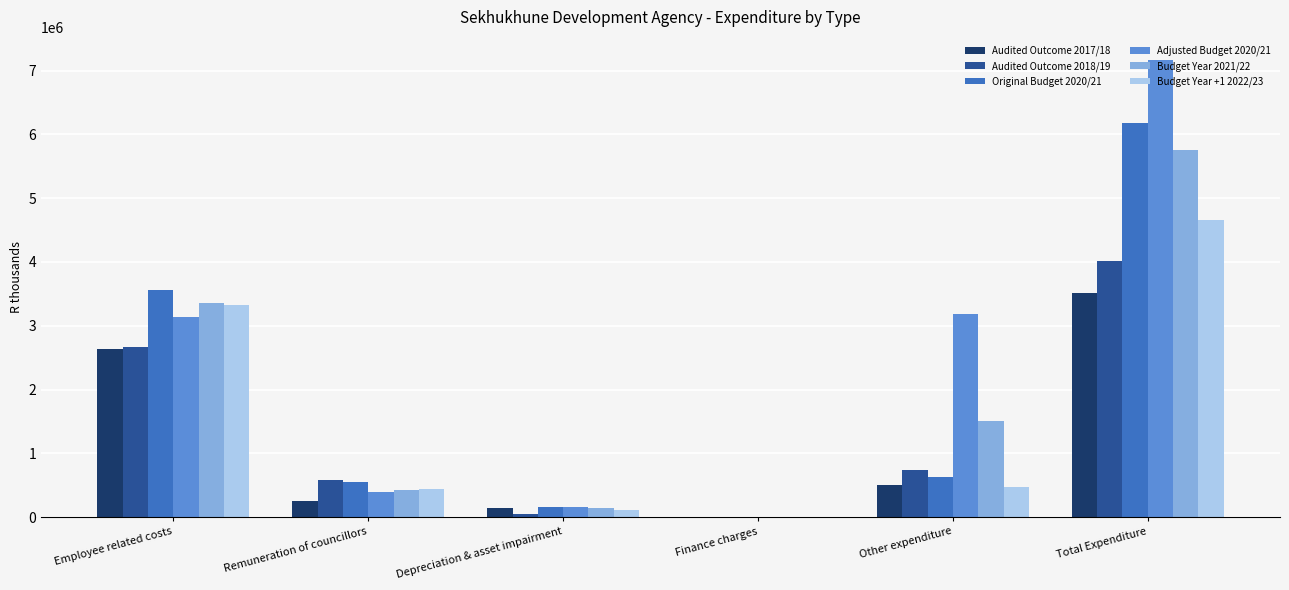

What is the total value across all series at Finance charges?

22429